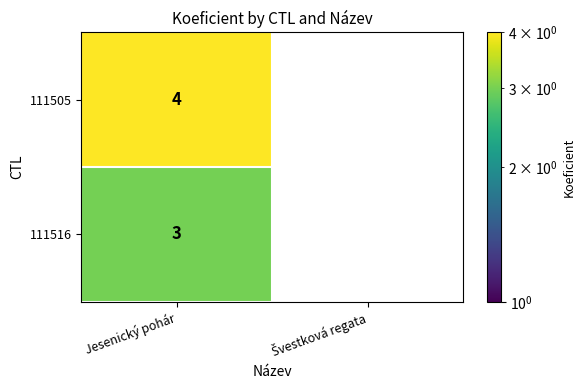

The 111505 series shows 4 at Jesenický pohár. True or false?

True